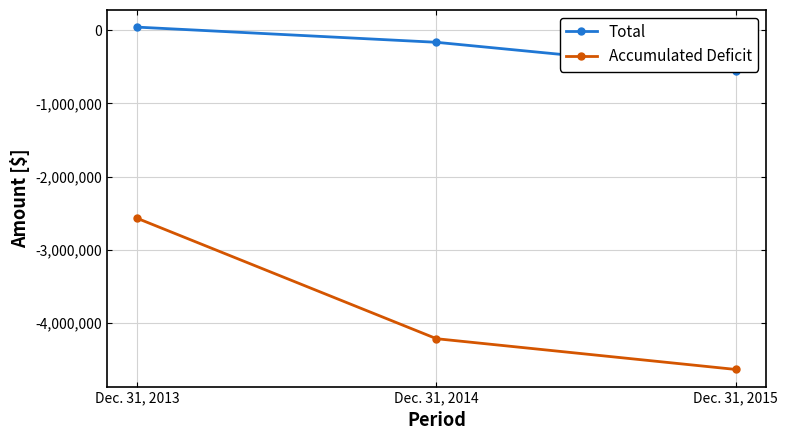

At which label is Total closest to -258587?

Dec. 31, 2014